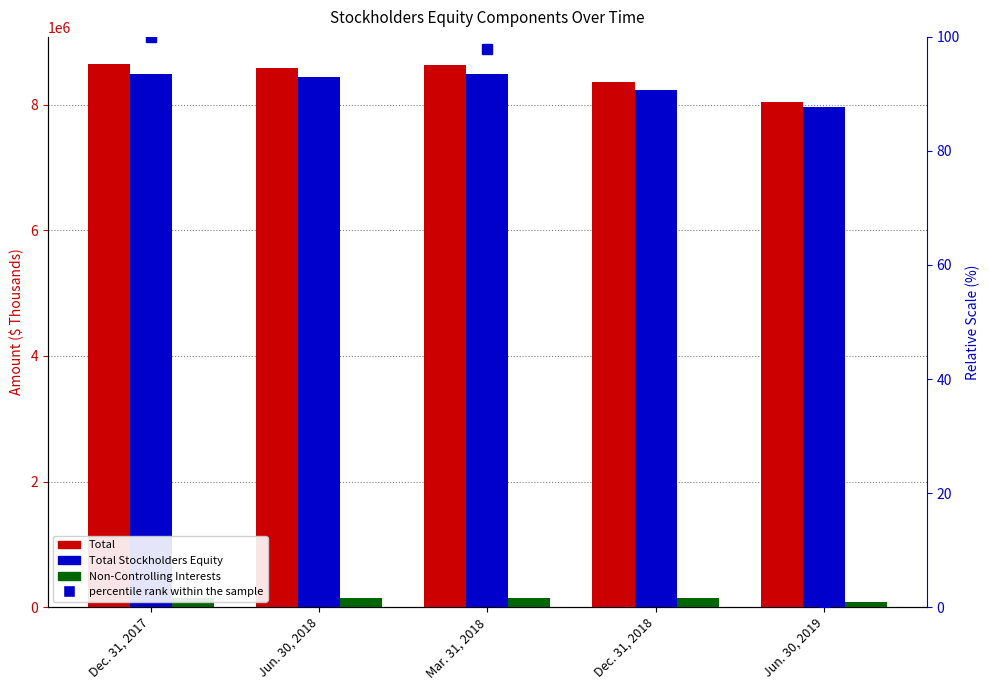

At how many categories does at least one series exceed 5348165?

5